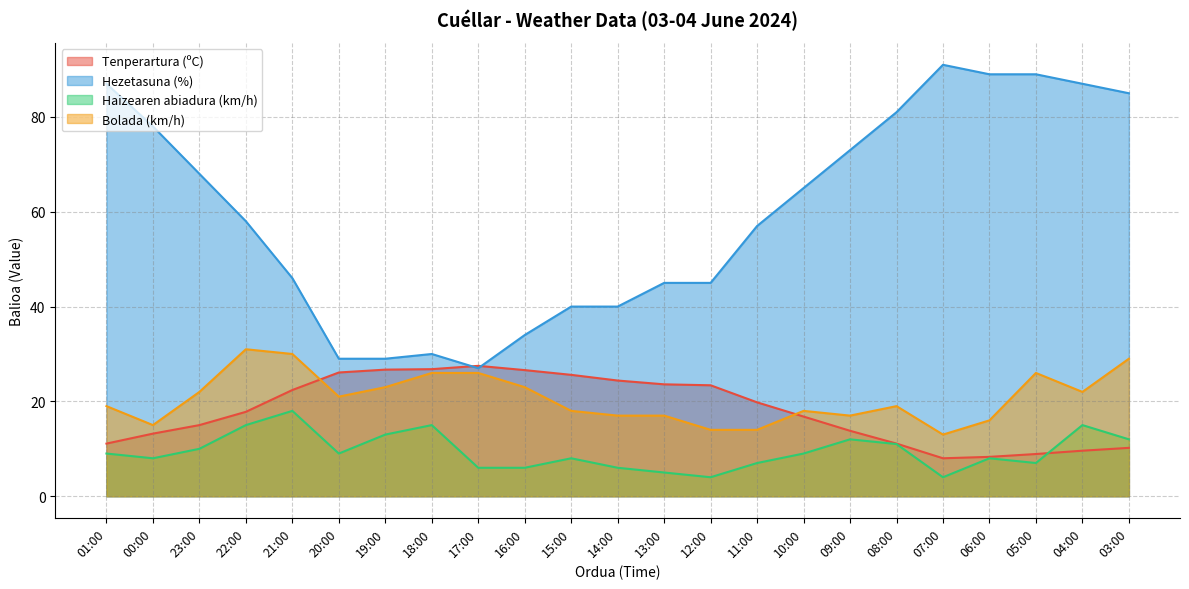

How many distinct data groups are displayed?

4